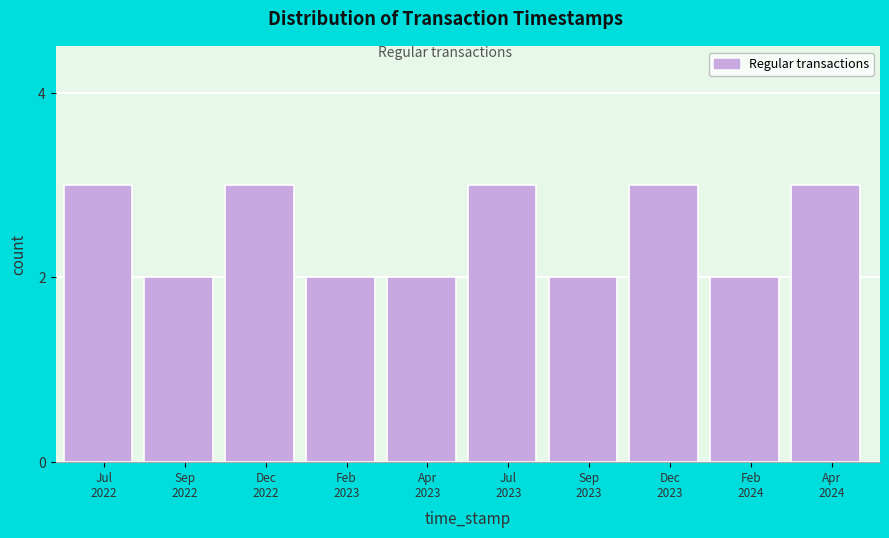

Reading left to right, what are all the values shown in this chart?

3	2	3	2	2	3	2	3	2	3